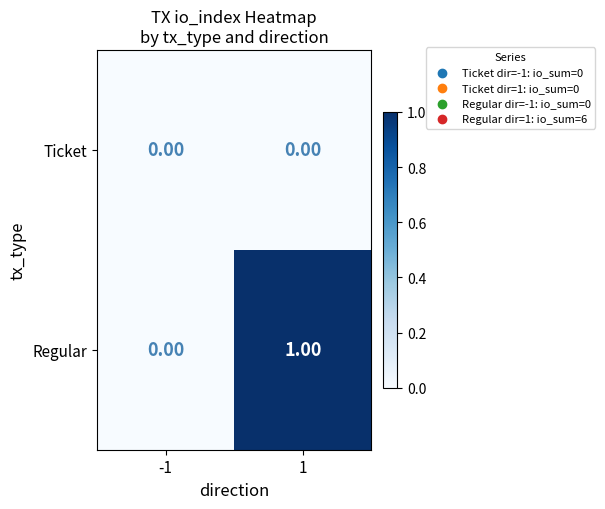

Which series has the largest total across all categories?

Regular